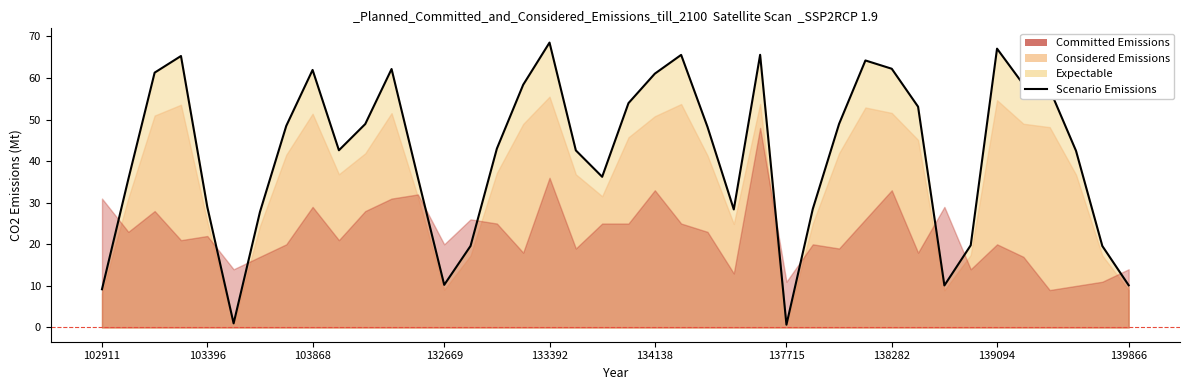

What is the smallest value displayed?

0.7